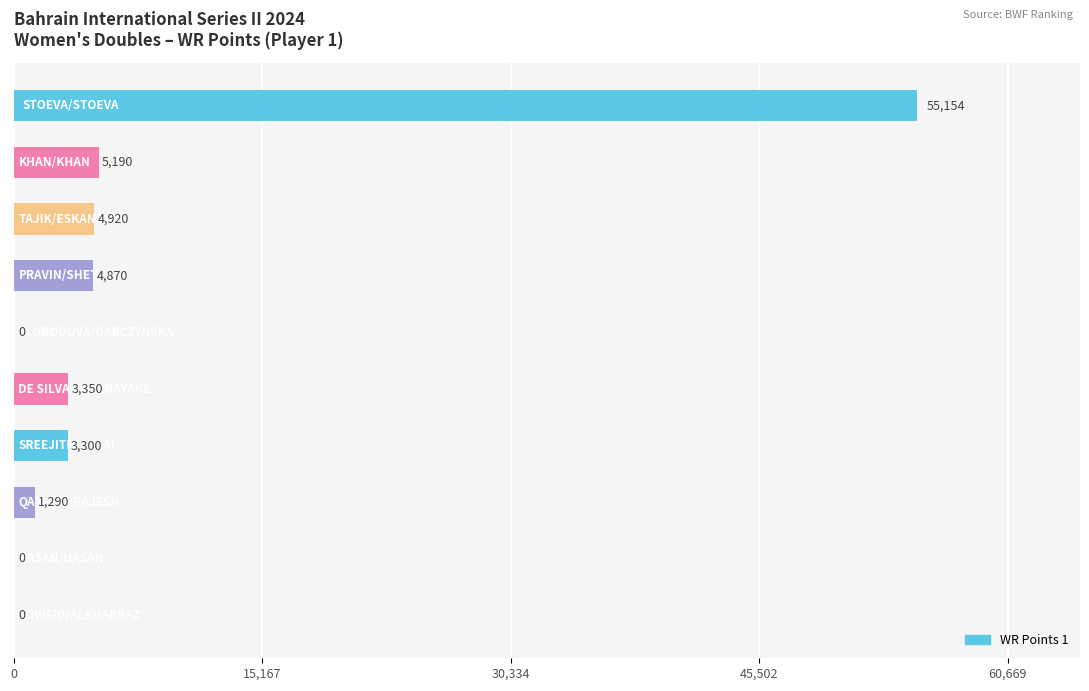

How many positive values are there?

7